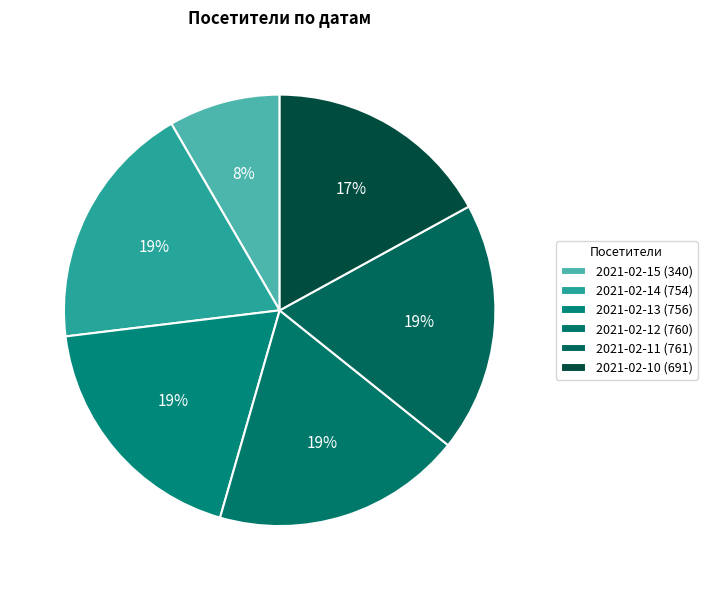

How many segments does this pie chart have?

6